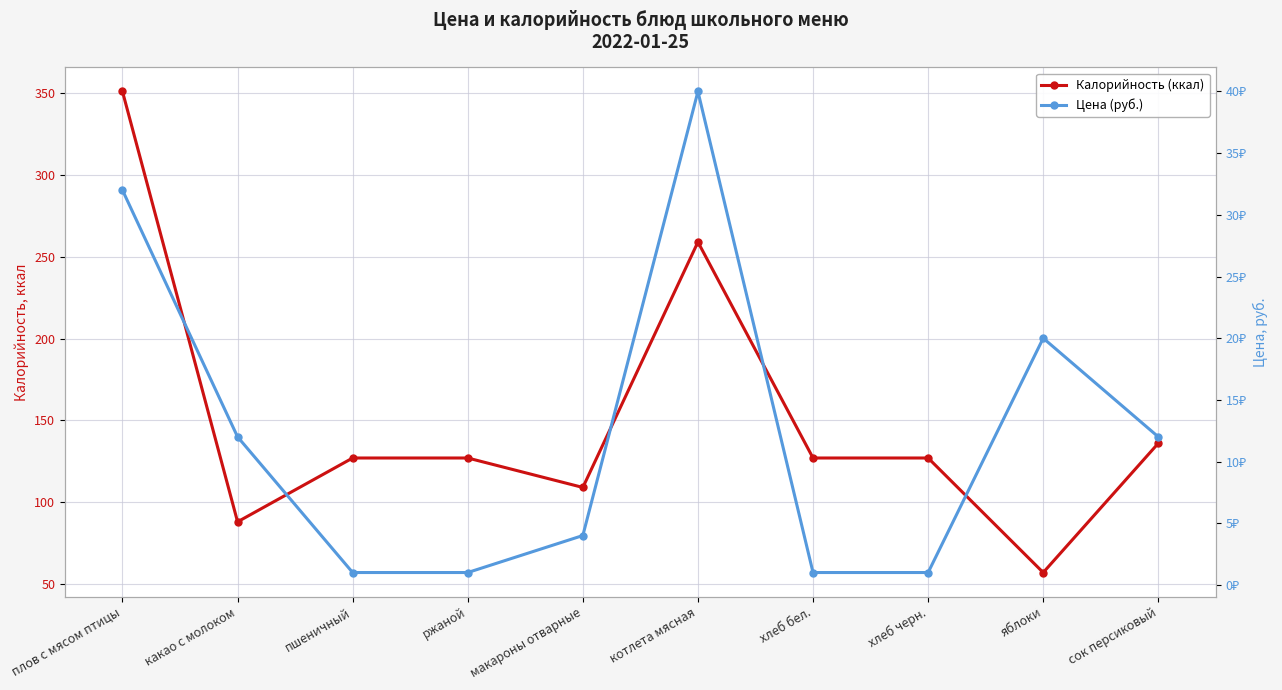

True or false: Цена (руб.) and Калорийность (ккал) cross at least once.

False